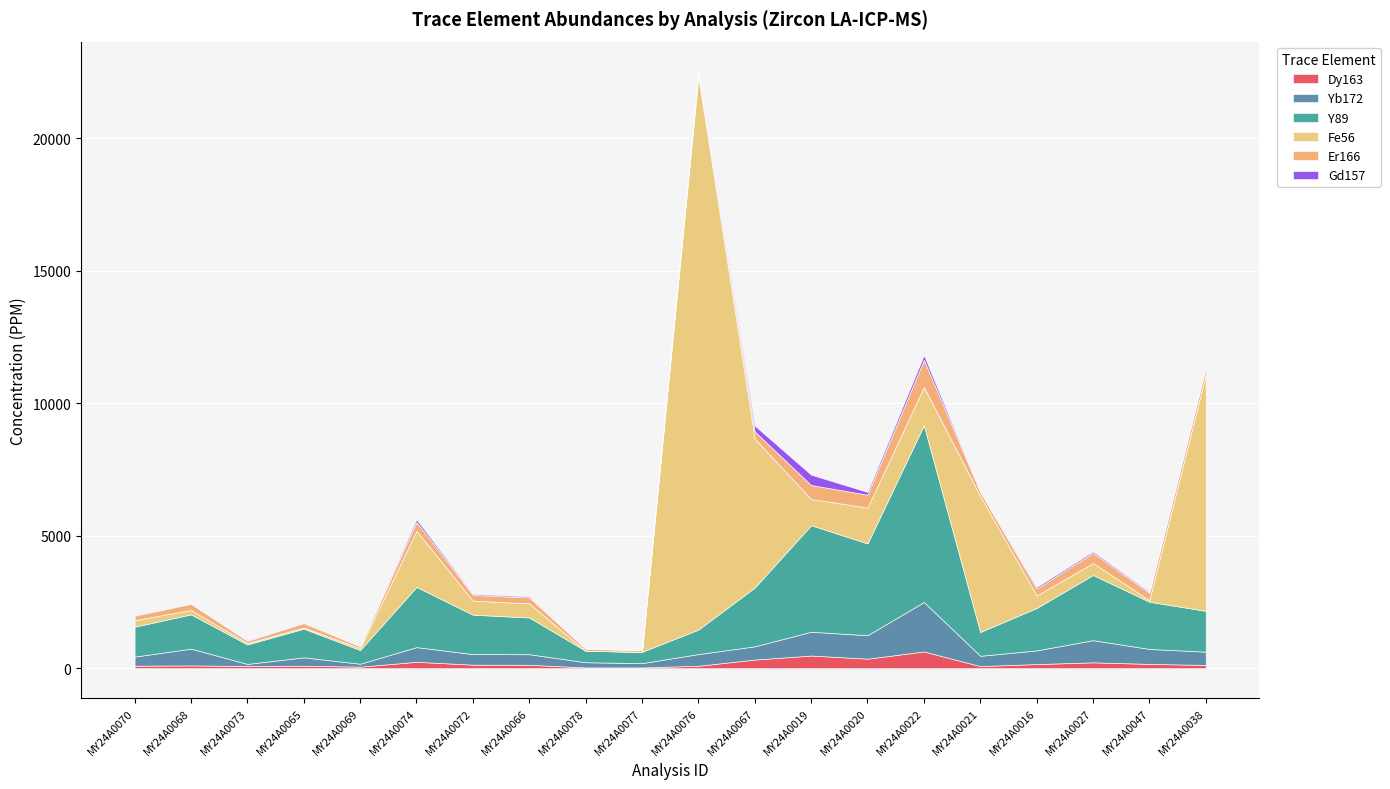

The Fe56 series shows 12590 at MY24A0077. True or false?

False